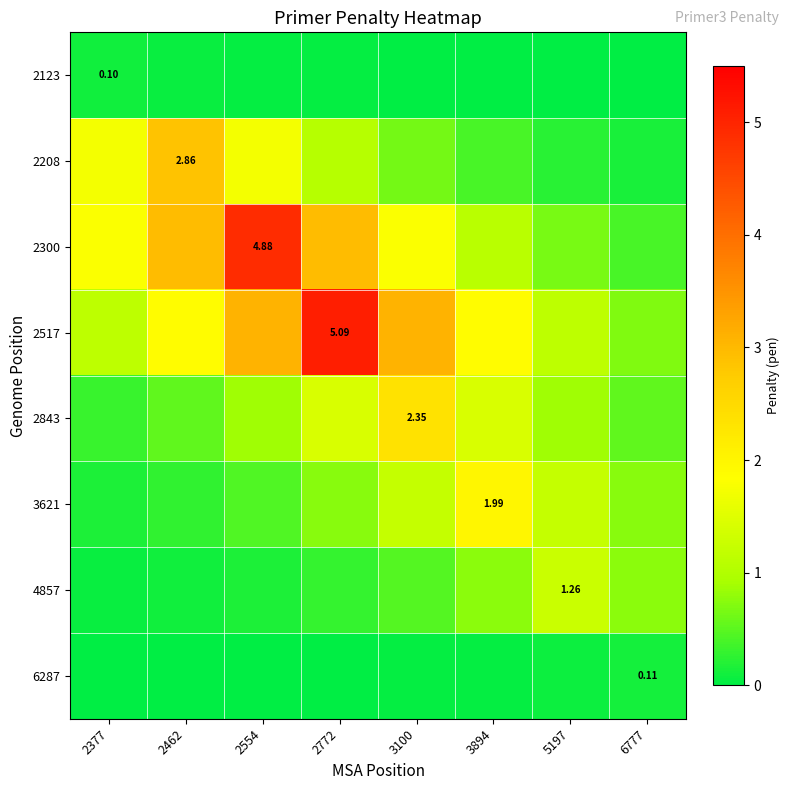

Is it true that 3621 equals 0.7 at 3894?

False